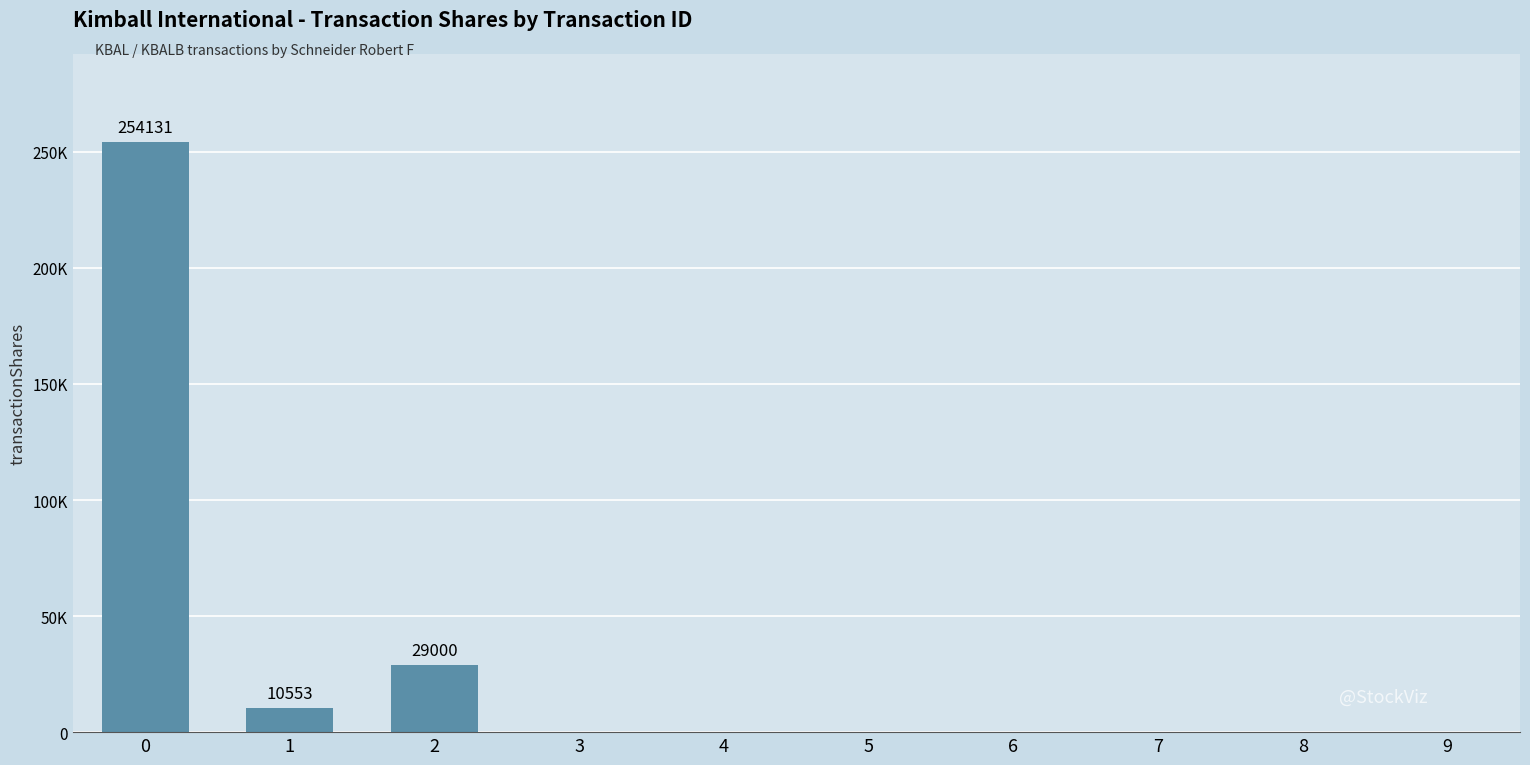

What is the difference between the values at 0 and 9?

254131